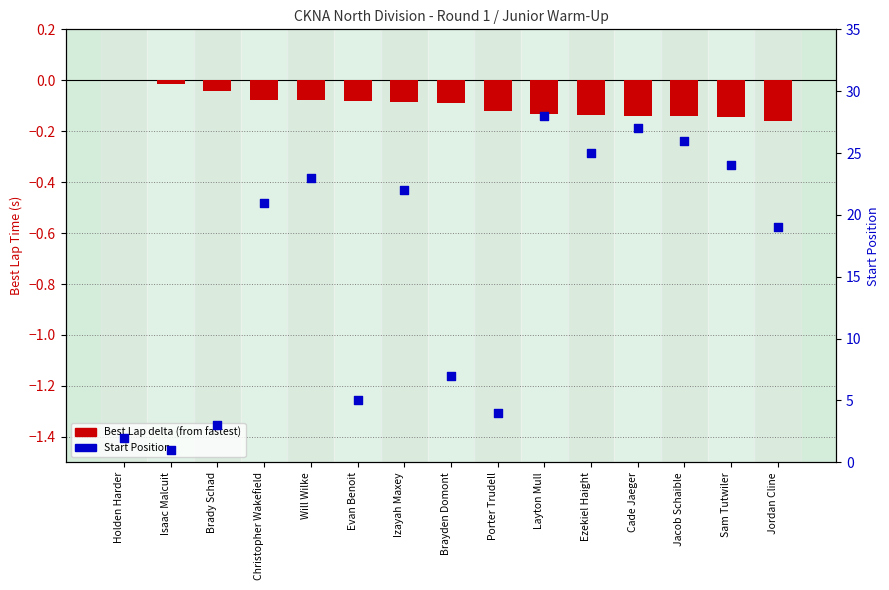

What are all the series names shown in the legend?

Best Lap delta, Start Position